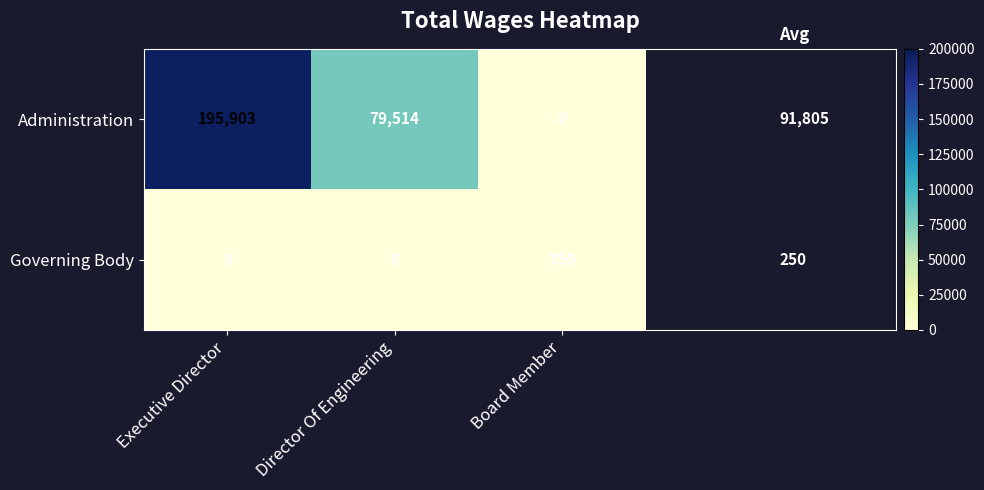

Reading left to right, transcribe all the data shown in this chart.

Administration: 195903	79514	0
Governing Body: 0	0	750